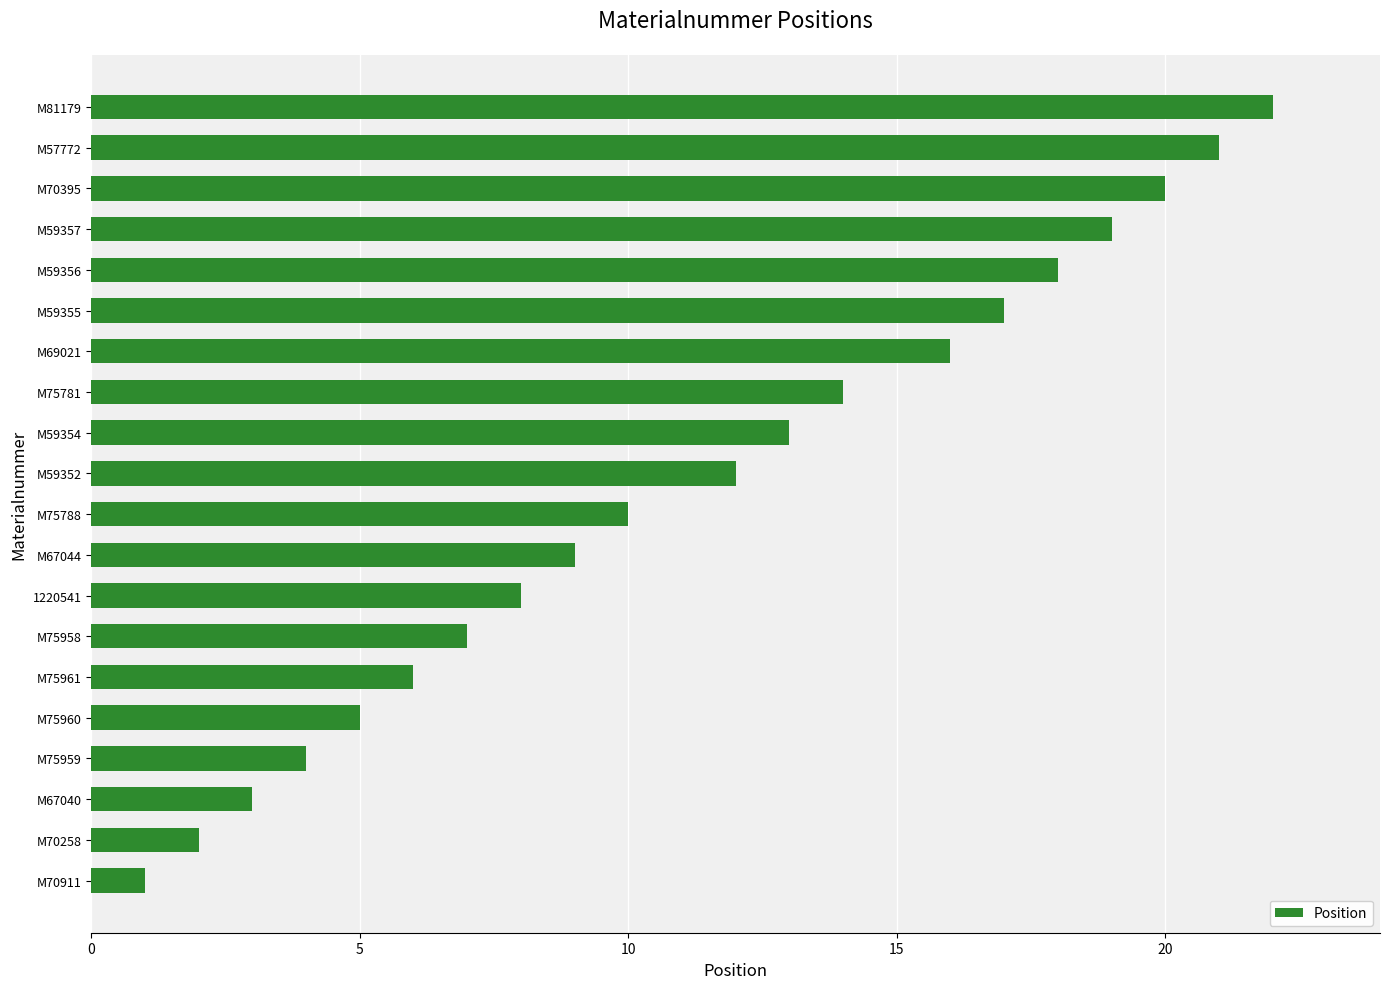

Which label corresponds to the largest value in the chart?

M81179